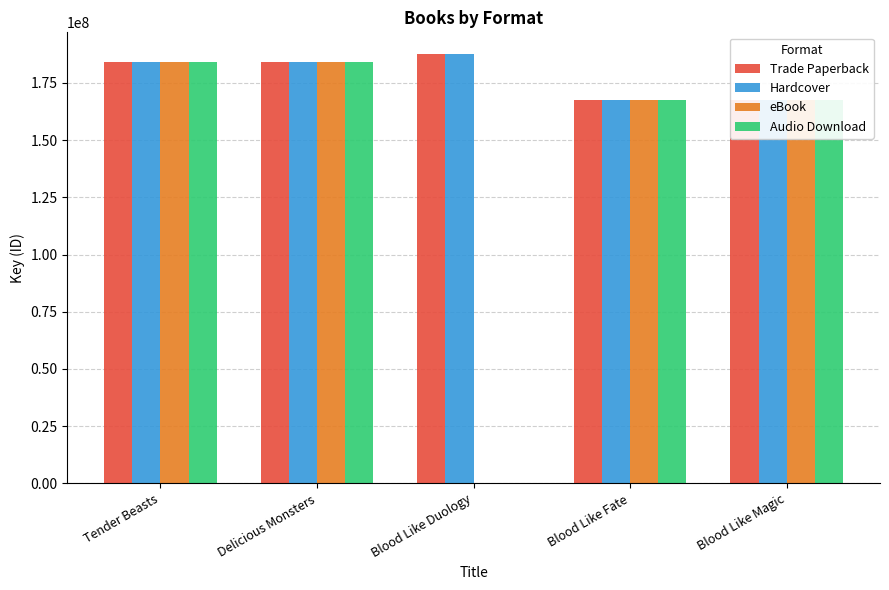

What is the average value of the Hardcover series?

178114254.4